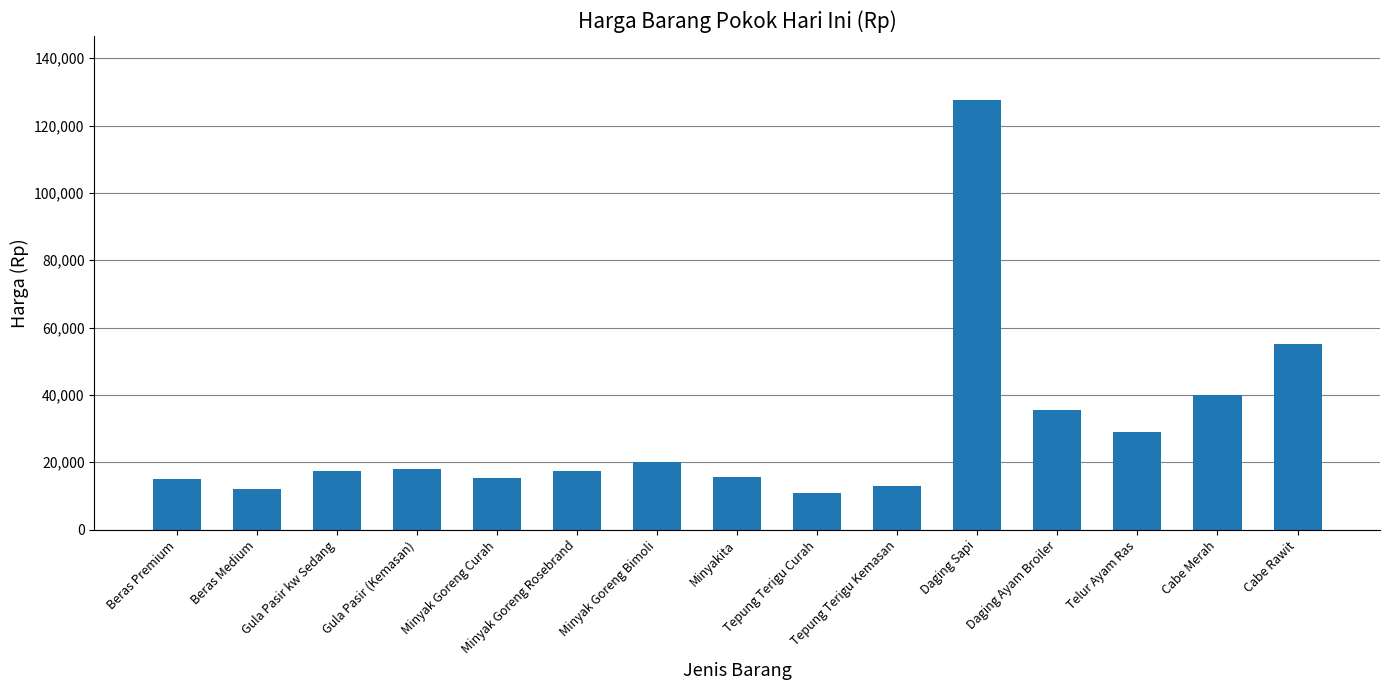

What is the sum of the values at Beras Medium and Telur Ayam Ras?

41000